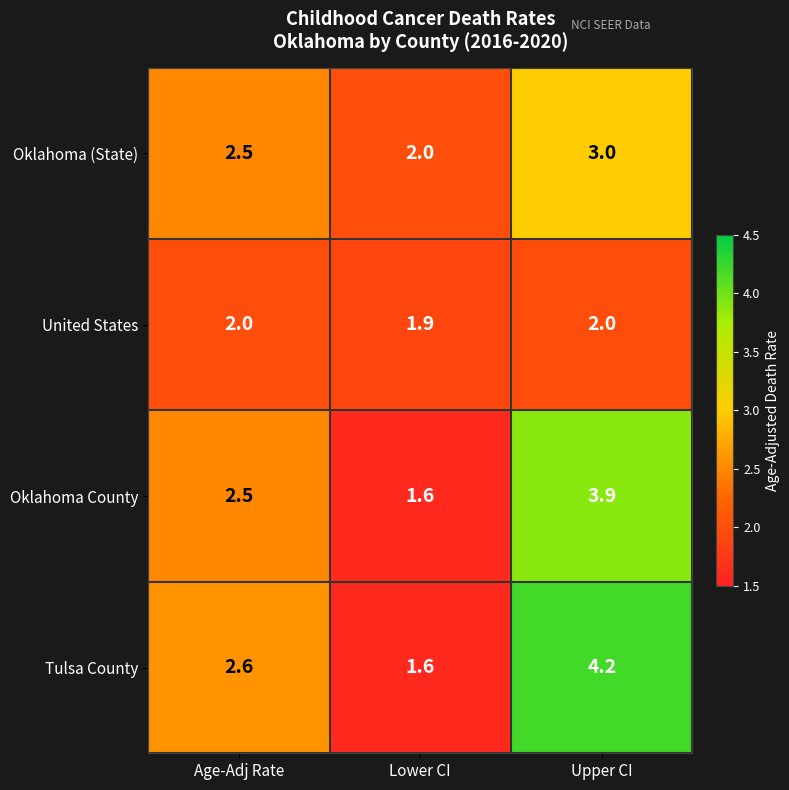

Is it true that United States equals 1.2 at Age-Adj Rate?

False